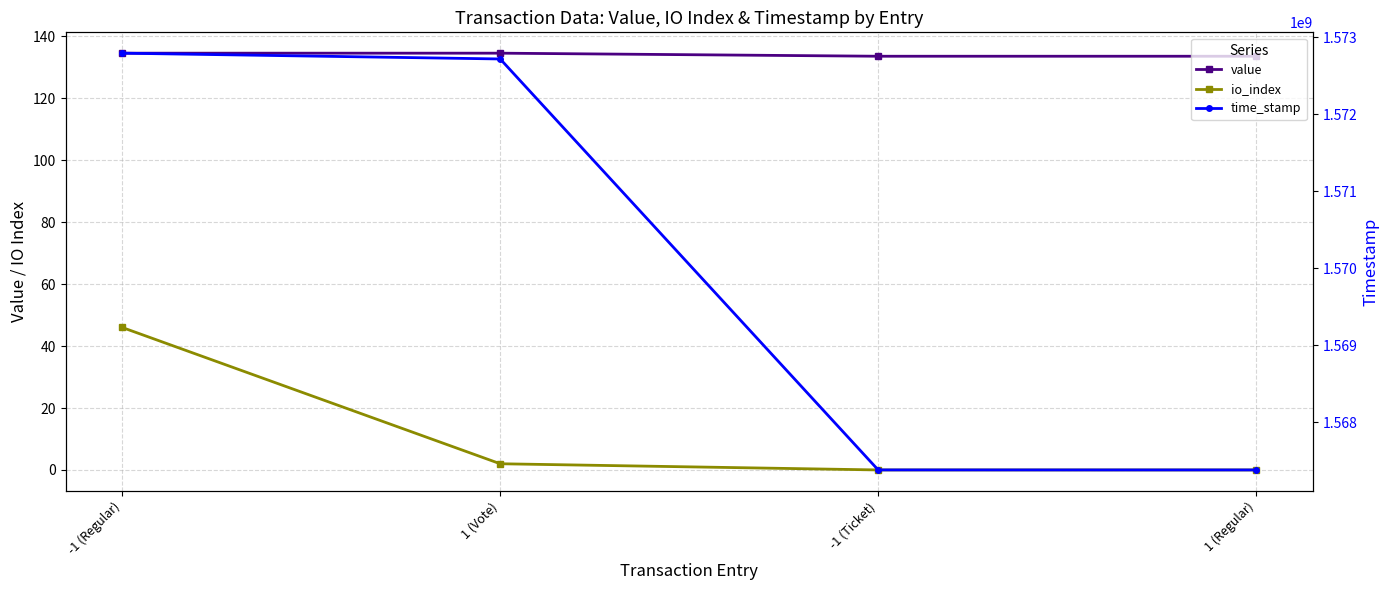

How many data points in value are less than 134?

2